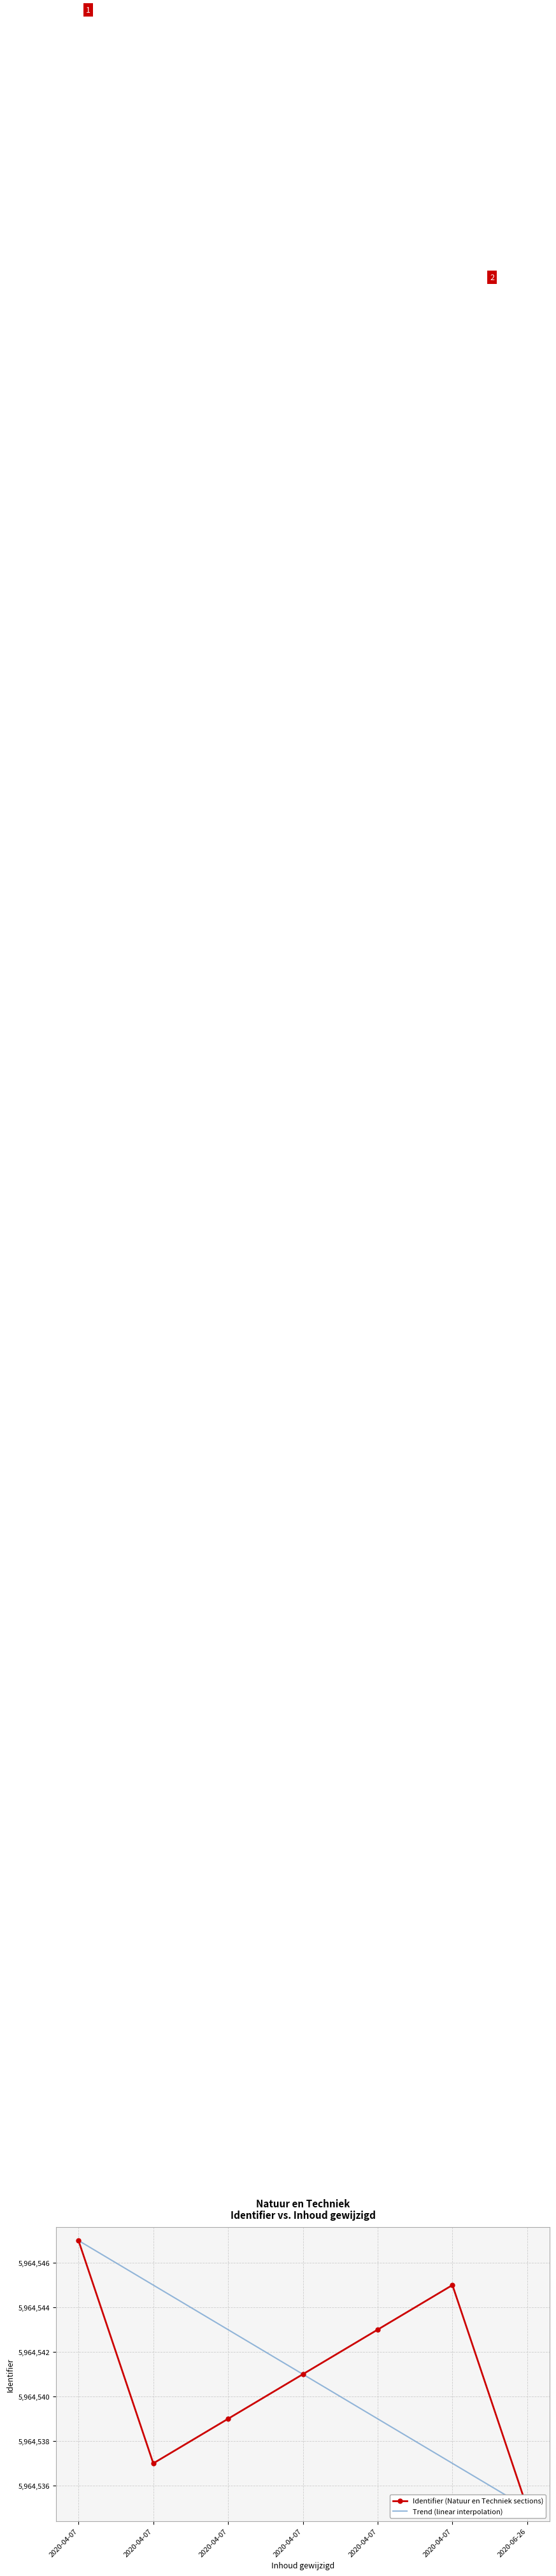

Reading left to right, extract all data points from this chart.

Identifier (Natuur en Techniek sections): 5964547	5964537	5964539	5964541	5964543	5964545	5964535
Trend (linear interpolation): 5964547	5964545	5964543	5964541	5964539	5964537	5964535